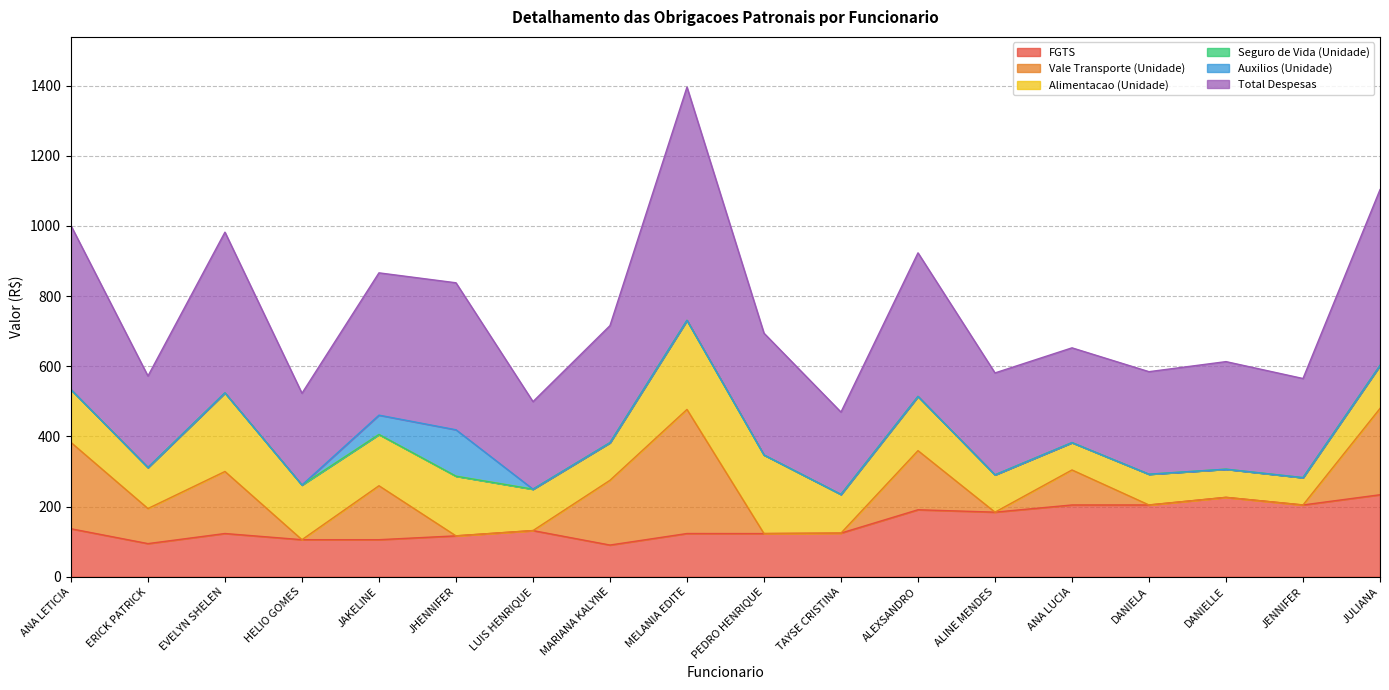

At which category does Auxilios (Unidade) reach its first local peak?

JHENNIFER